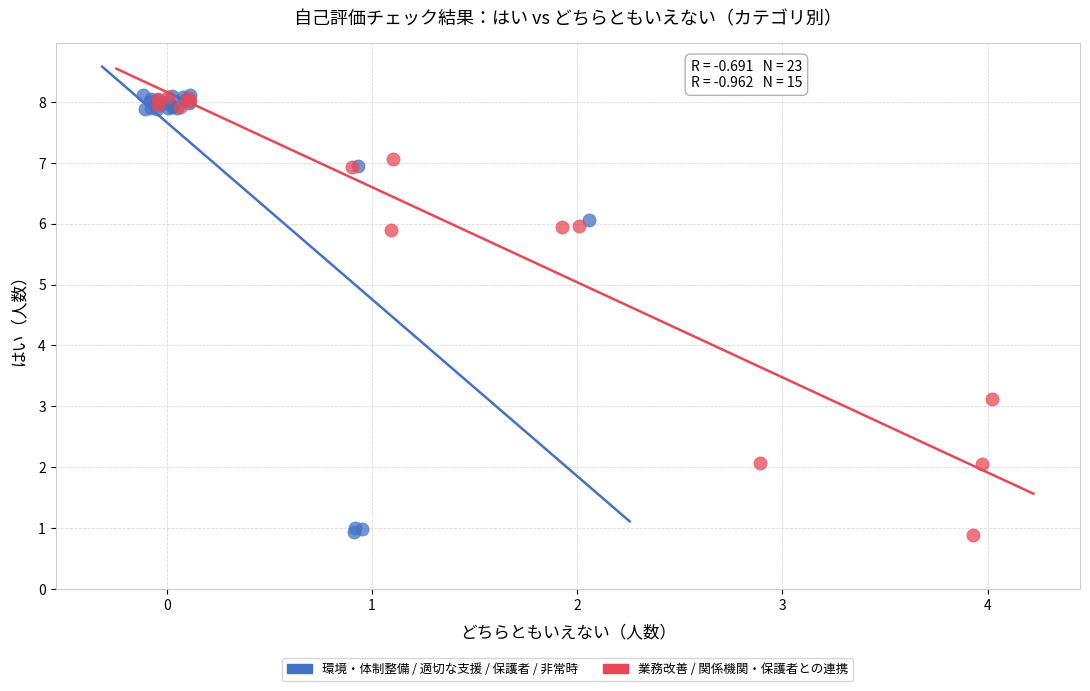

What are all the series names shown in the legend?

環境・体制整備 / 適切な支援 / 保護者 / 非常時, 業務改善 / 関係機関・保護者との連携